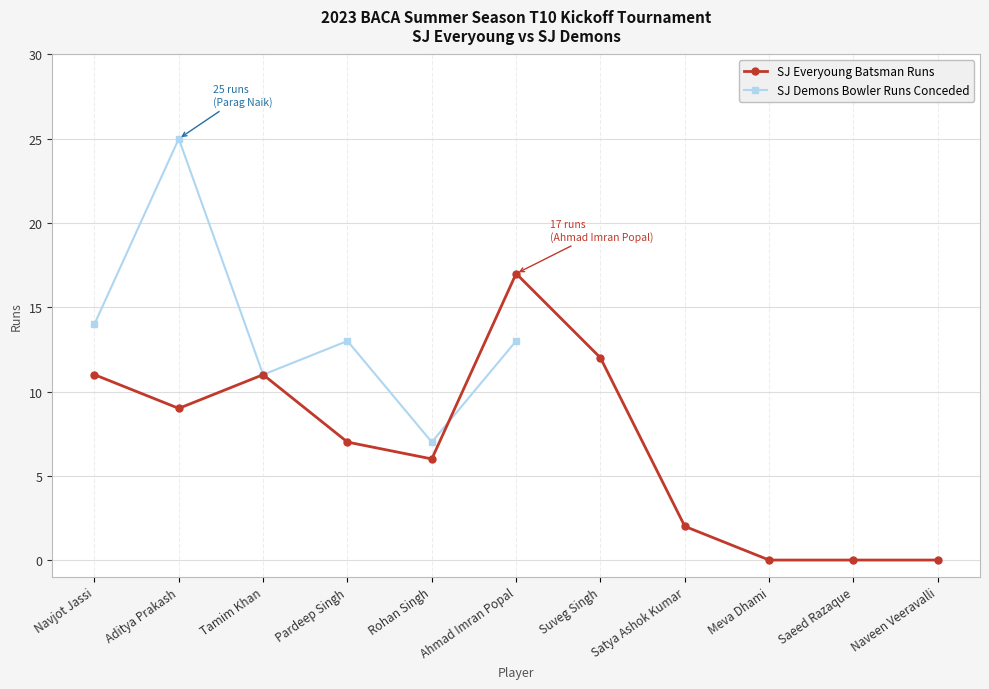

Read the value at Ahmad Imran Popal, to the nearest 10.

20